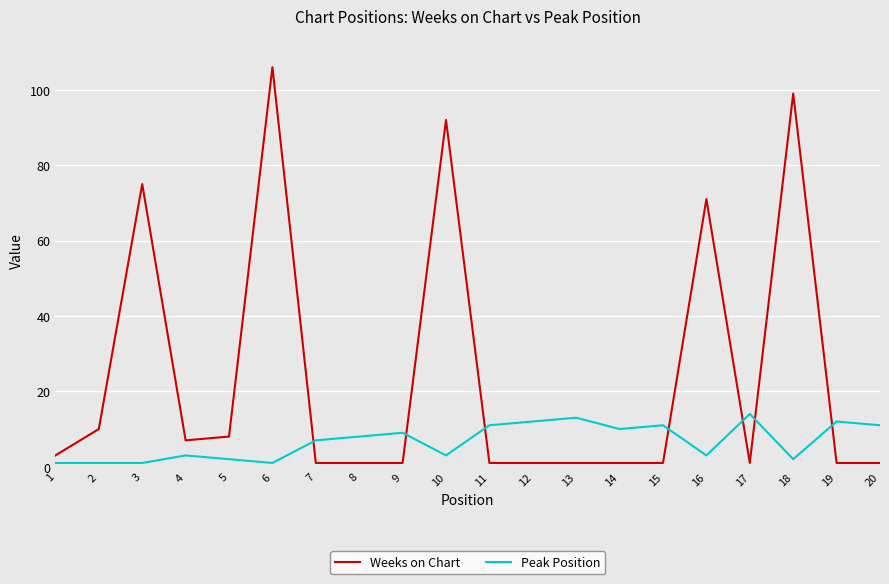

Which series has the largest range (max minus min)?

Weeks on Chart